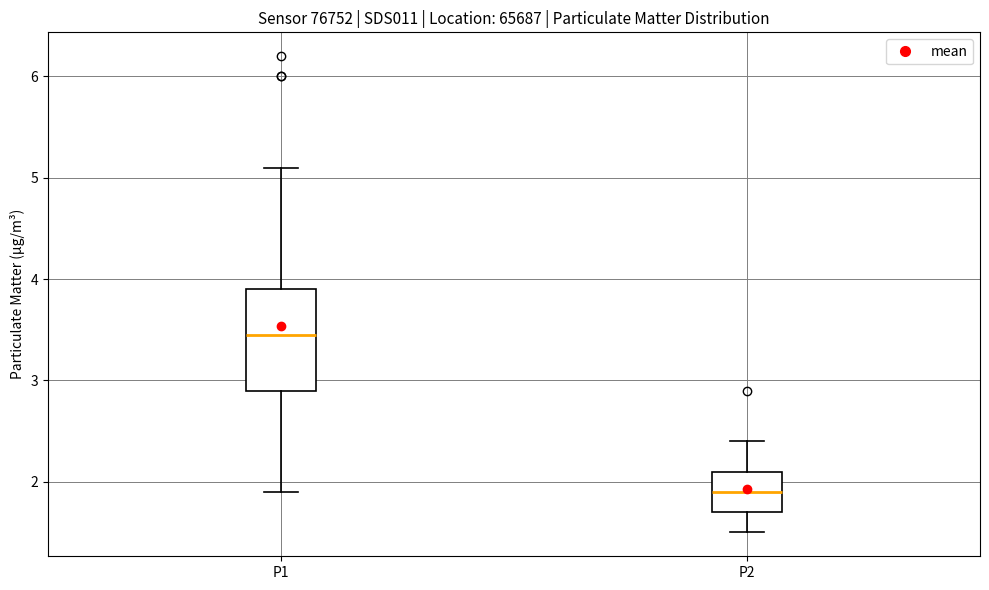

Reading left to right, transcribe this box plot: for each box, give where its median line is, the range the box spans, and where its two whiskers end, as read against the y-axis. The values are not printed on the chart, so give them approximately, as read against the axis.

P1: median 3.5, box 2.9 to 3.9, whiskers 1.9 to 5.1
P2: median 1.9, box 1.7 to 2.1, whiskers 1.5 to 2.4